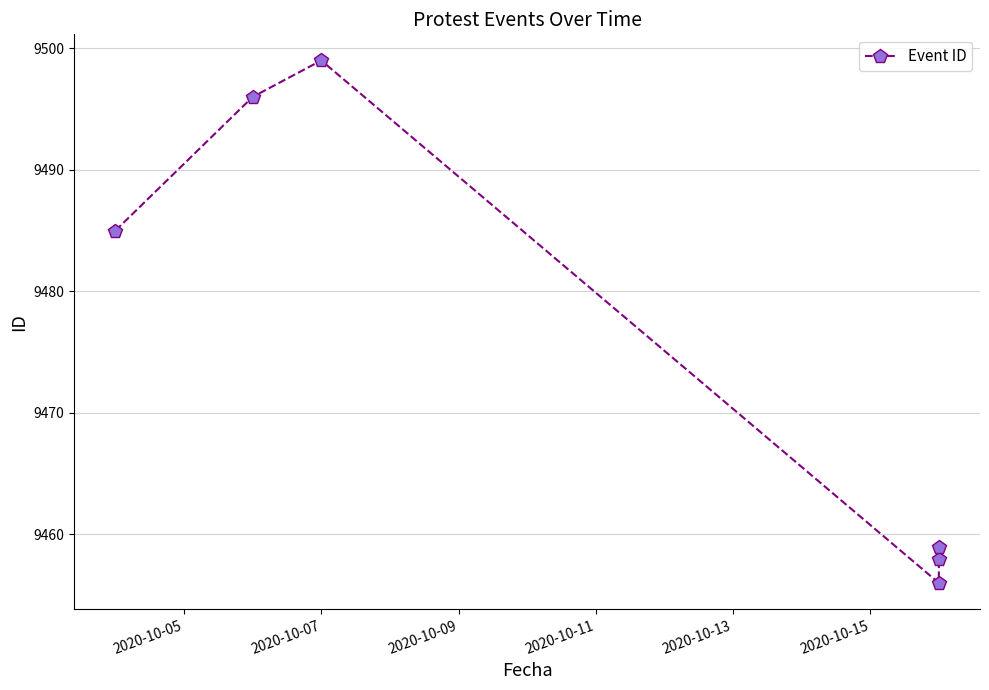

What is the value of the 5th point from the left?

9458